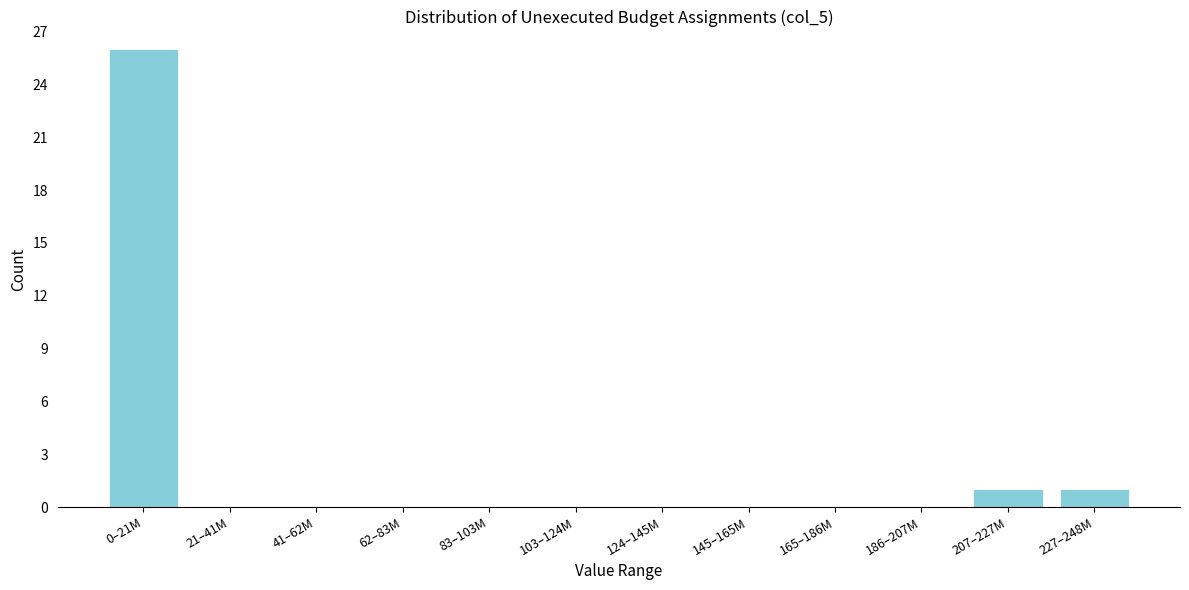

Reading right to left, list all the values displayed in this chart.

227–248M=1	207–227M=1	186–207M=0	165–186M=0	145–165M=0	124–145M=0	103–124M=0	83–103M=0	62–83M=0	41–62M=0	21–41M=0	0–21M=26